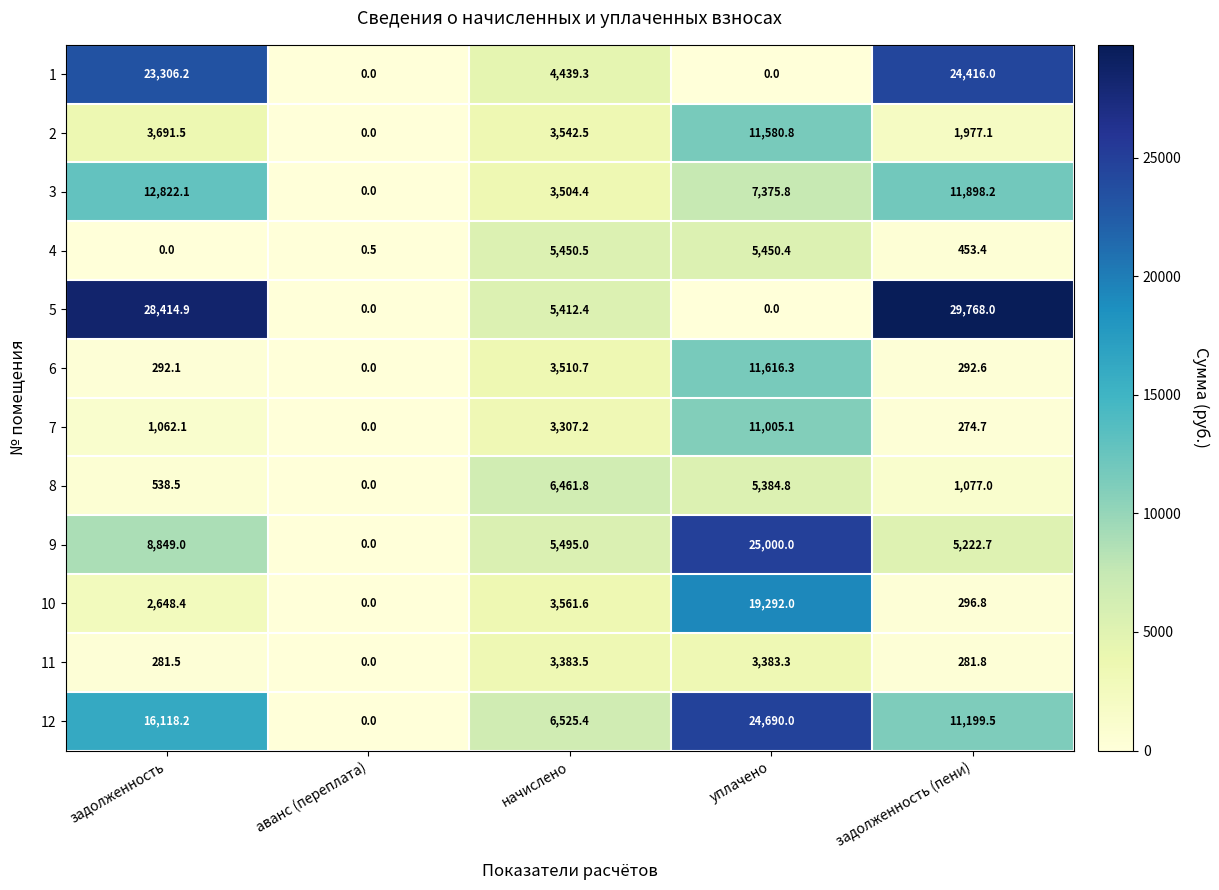

The 1 series shows 8660.8 at задолженность. True or false?

False